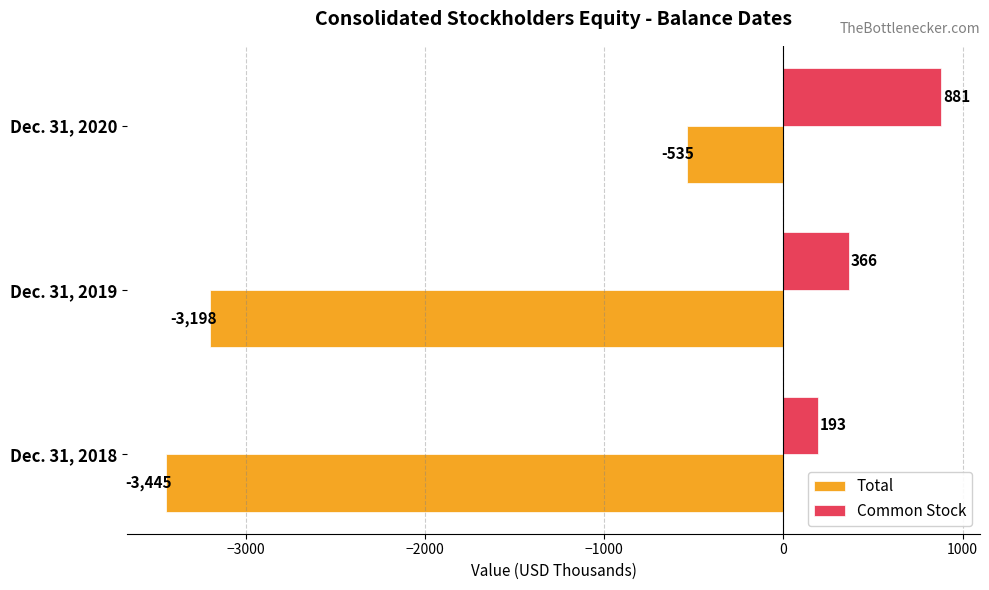

Rank the categories by Common Stock value from highest to lowest.

Dec. 31, 2020, Dec. 31, 2019, Dec. 31, 2018